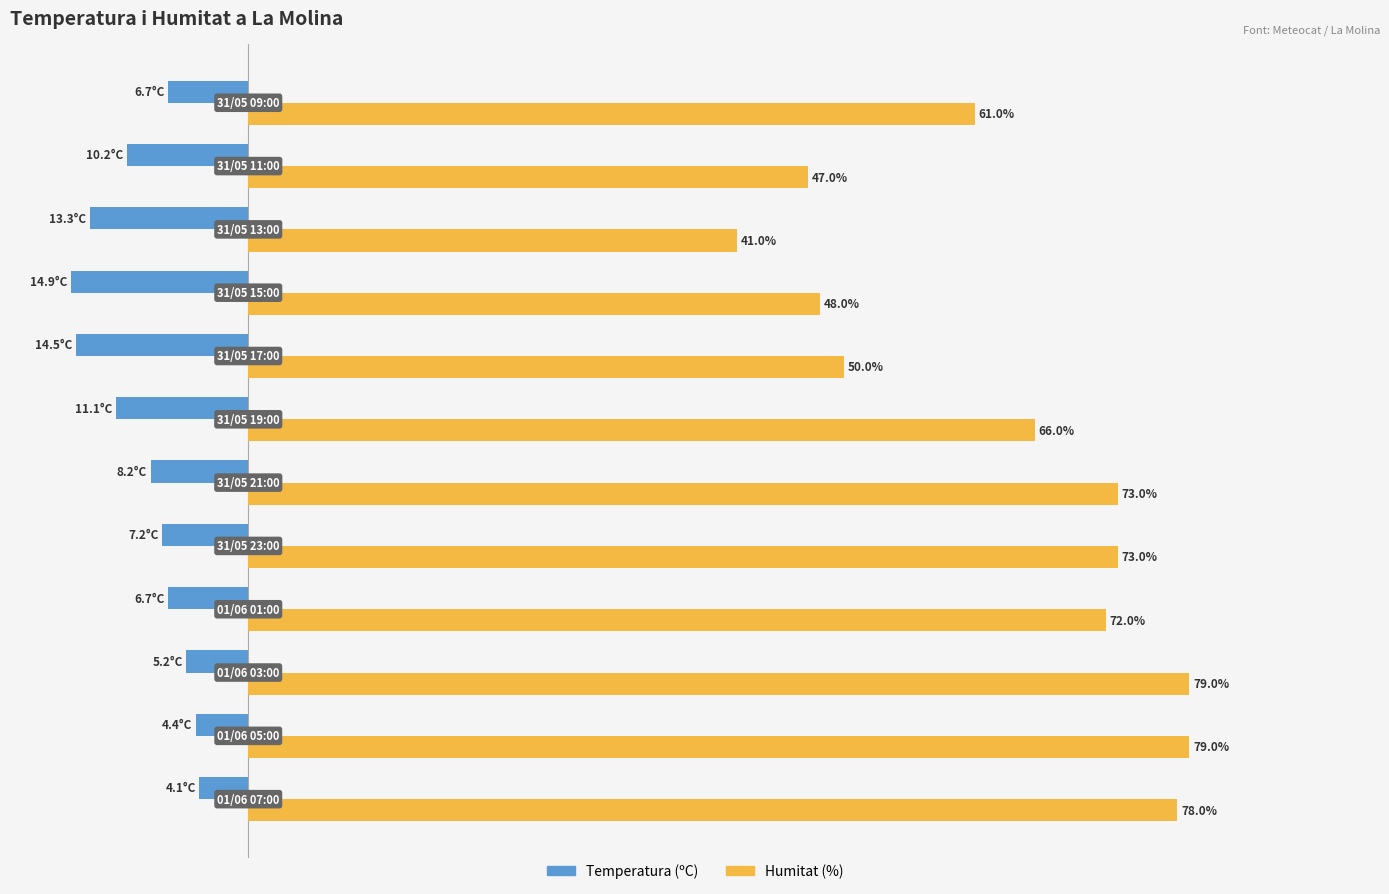

Which series has the largest range (max minus min)?

Humitat (%)